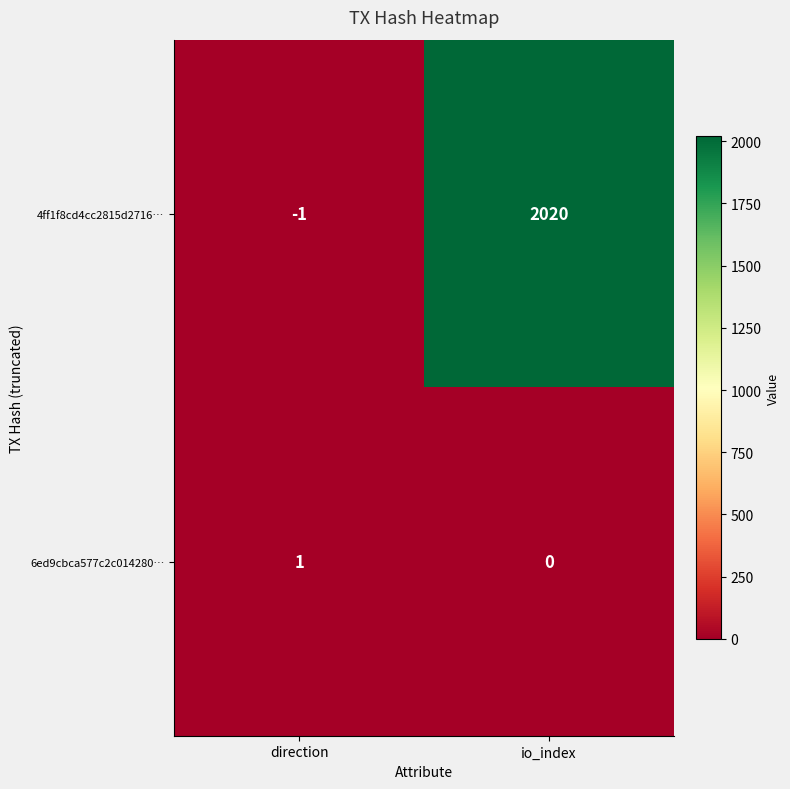

At which label is 4ff1f8cd4cc2815d2716… closest to 1009?

direction